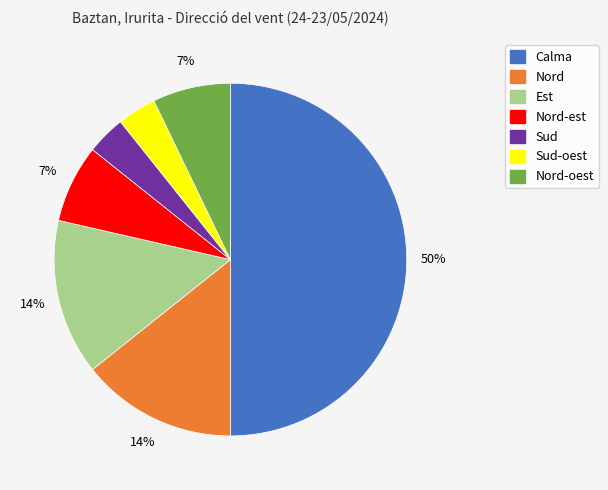

To the nearest percent, what is the average slice percentage?

14%